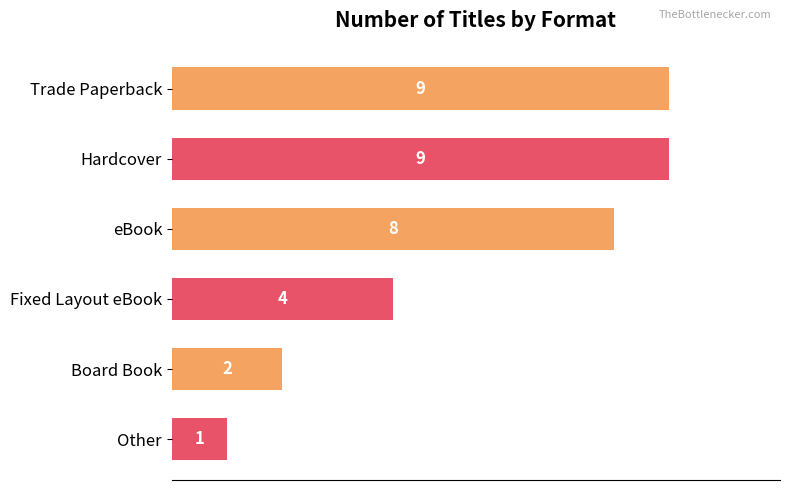

The chart shows a value of 4 at eBook. True or false?

False